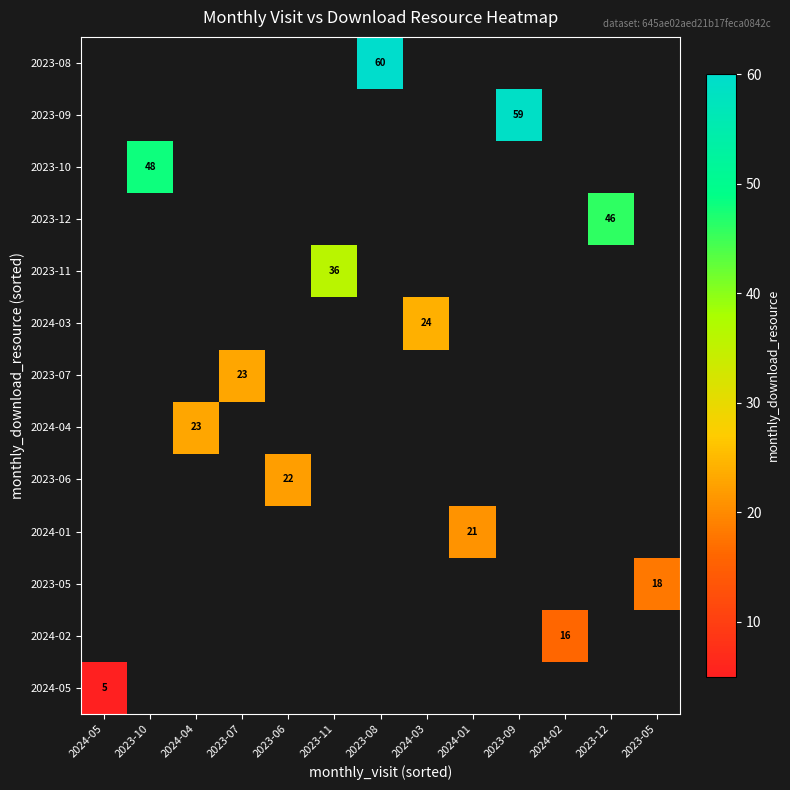

How many positive values does the 2023-06 series have?

1